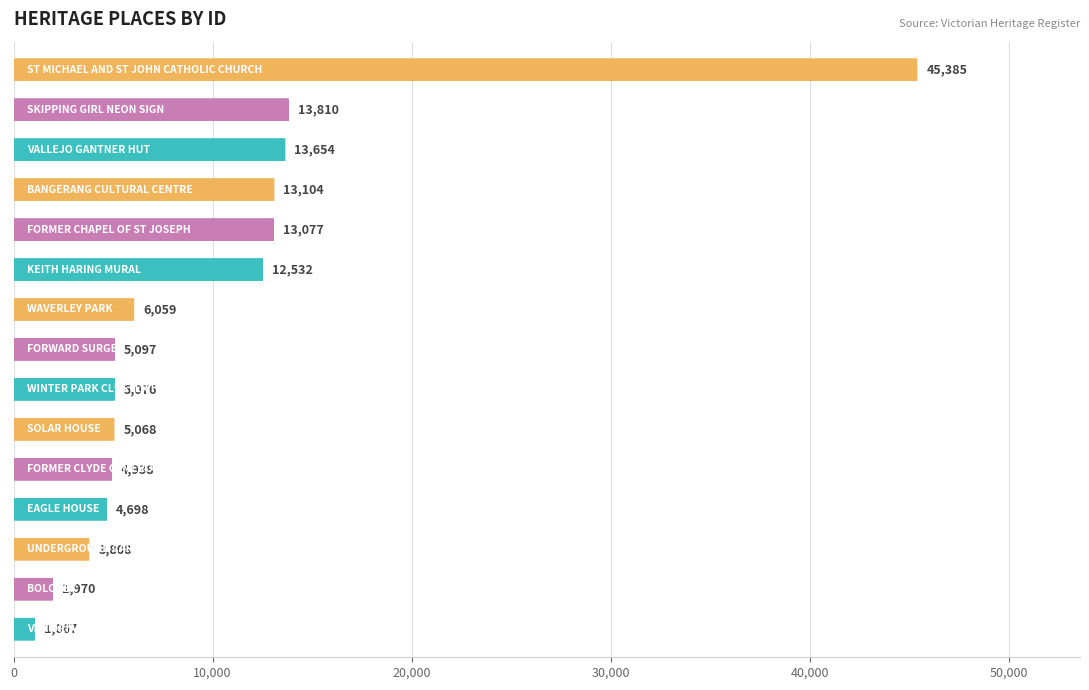

What is the minimum value shown in the chart?

1067